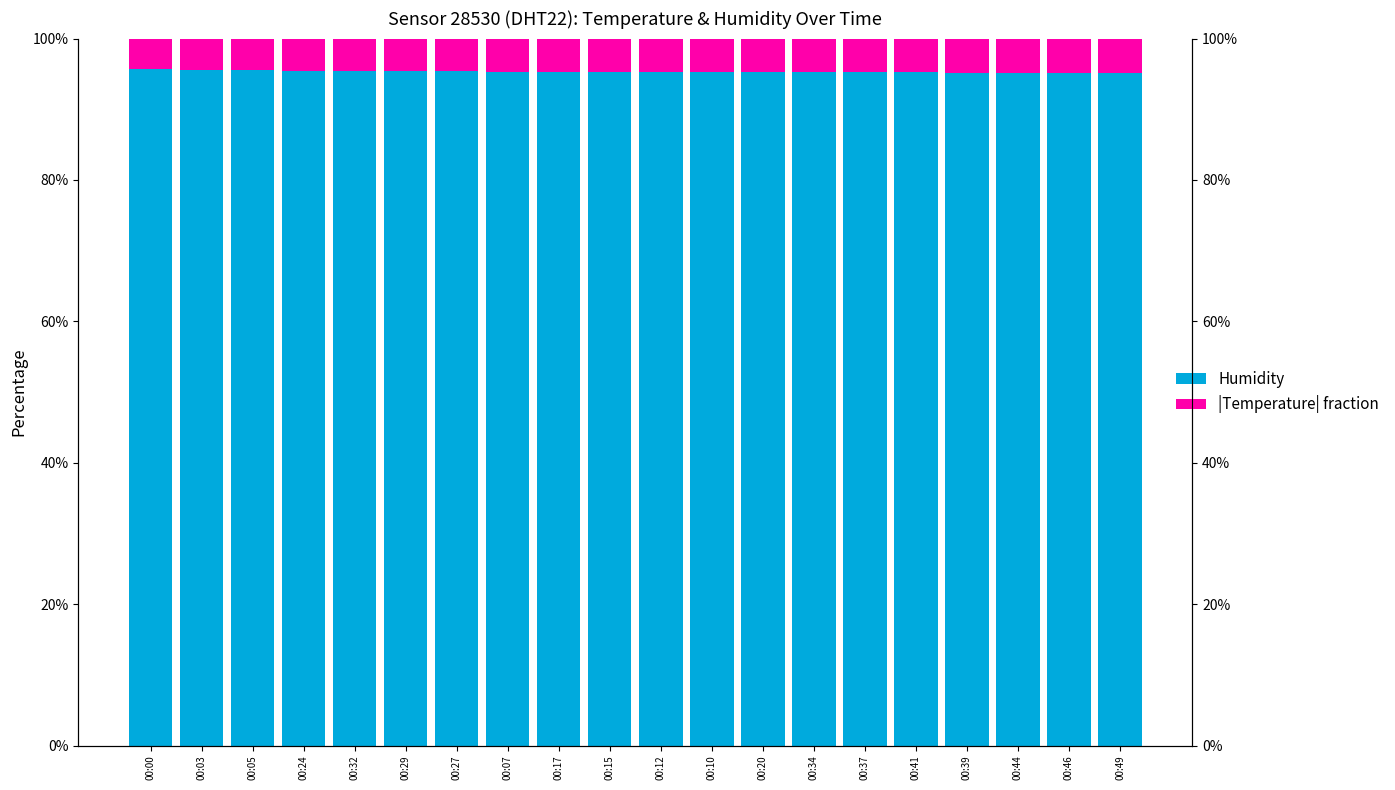

How many groups of bars are there?

20